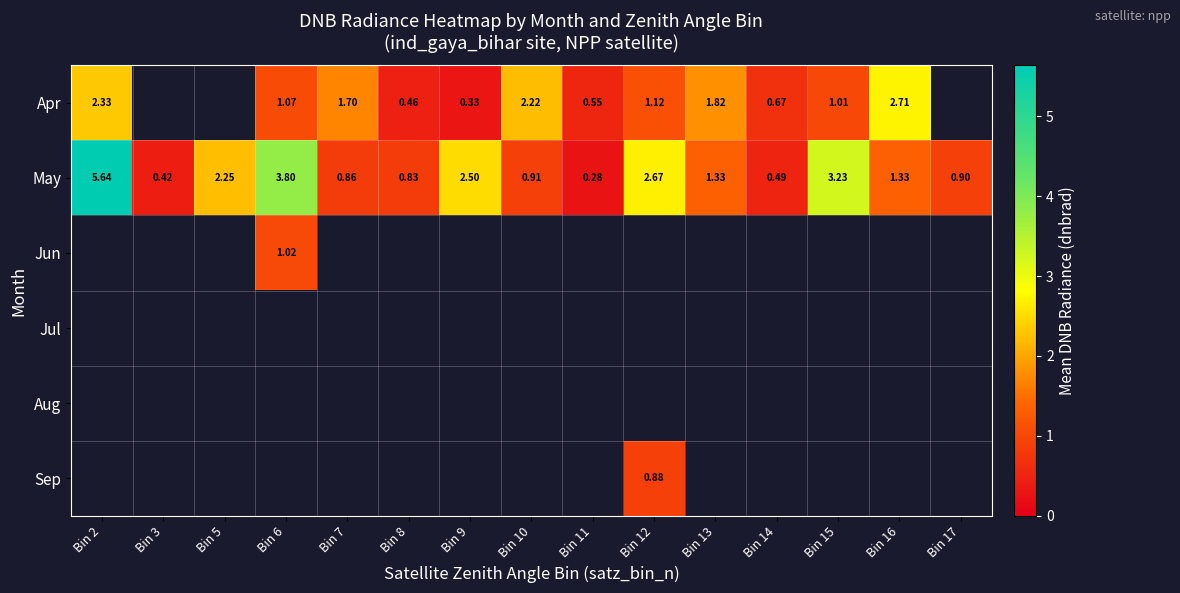

What is the difference between the maximum and minimum values in the May series?

5.4